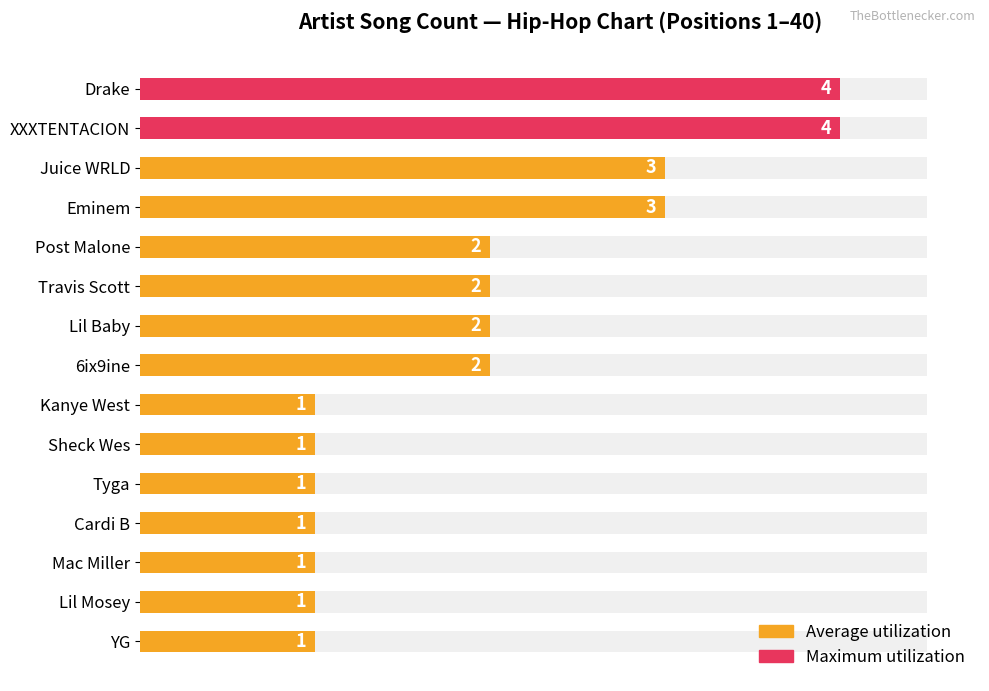

Count the number of values greater than 2.

4